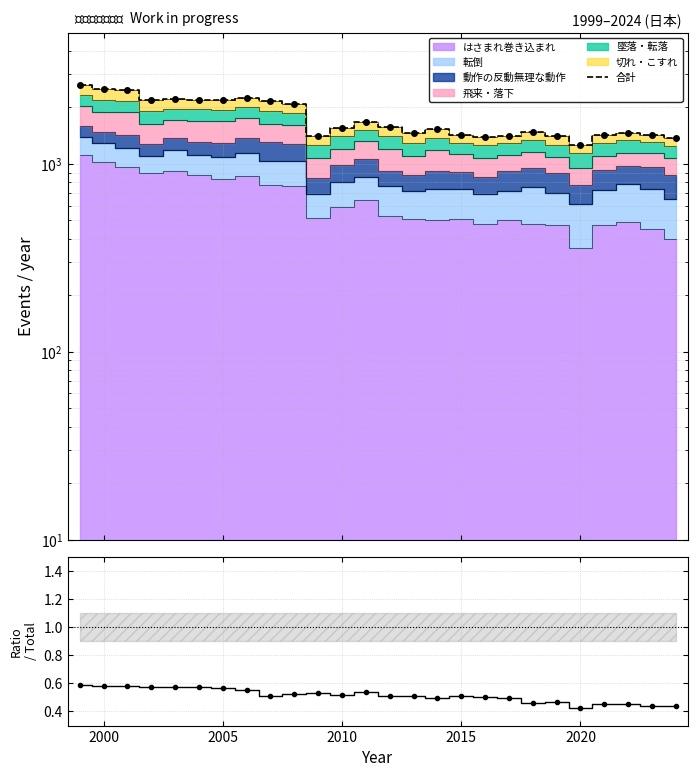

What is the sum of all (はさまれ+飛来) / 合計 values?

13.4